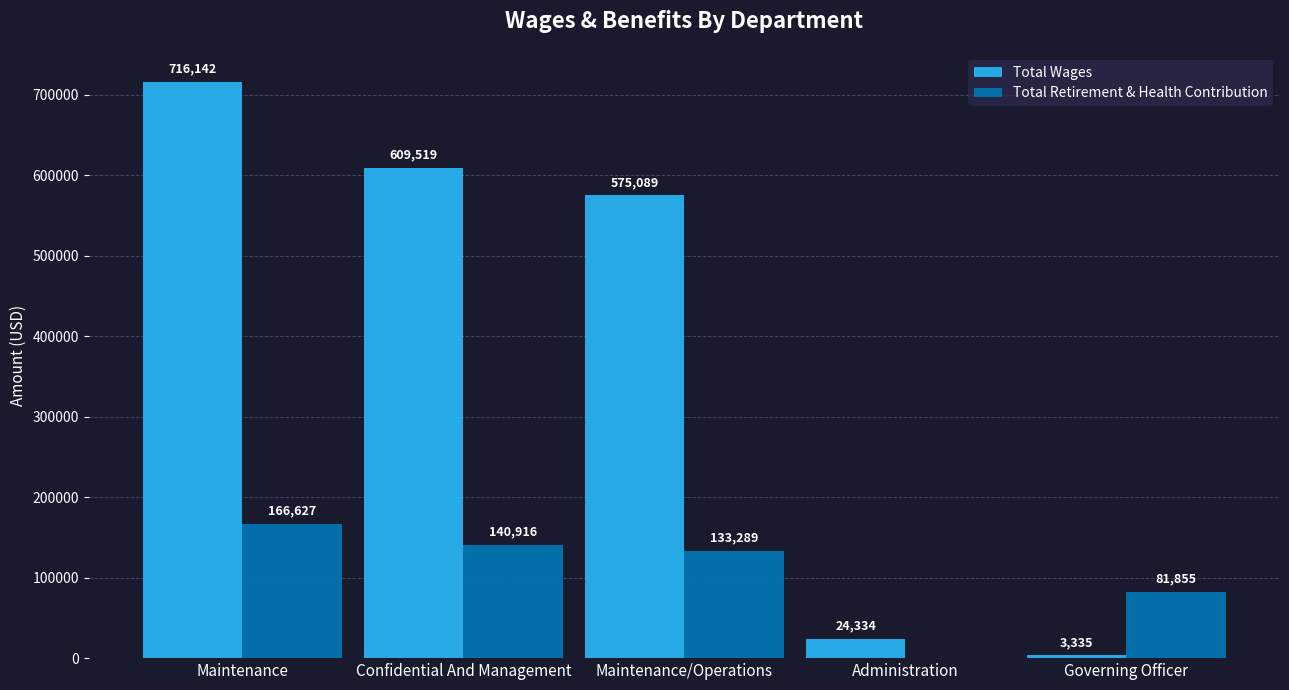

Reading right to left, list all the values displayed in this chart.

Total Wages: Governing Officer=3335	Administration=24334	Maintenance/Operations=575089	Confidential And Management=609519	Maintenance=716142
Total Retirement & Health Contribution: Governing Officer=81855	Administration=0	Maintenance/Operations=133289	Confidential And Management=140916	Maintenance=166627